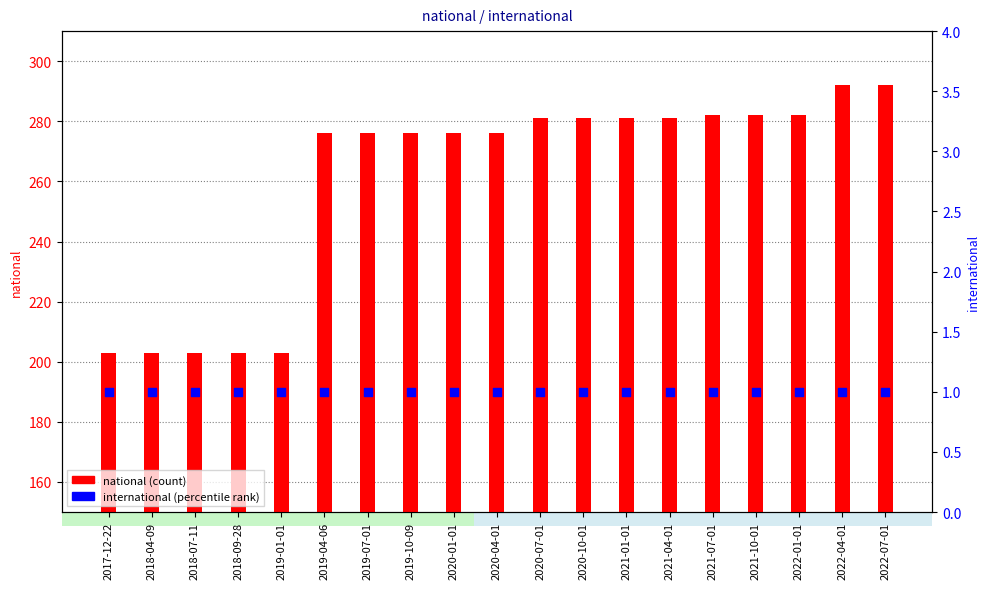

What is the total value across all series at 2019-07-01?

277